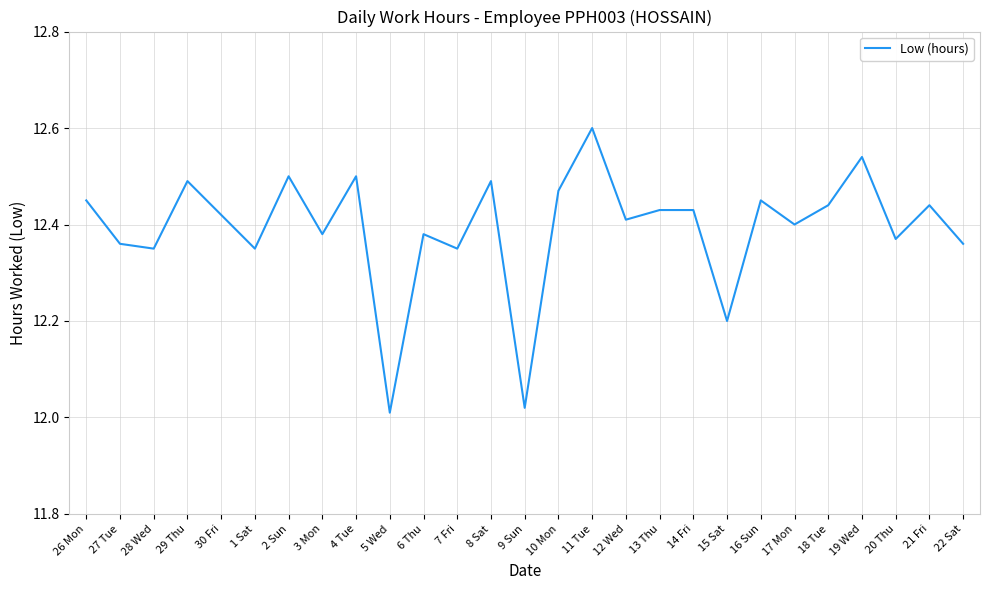

How many interior local valleys (lower than both neighbors) does the data have?

10